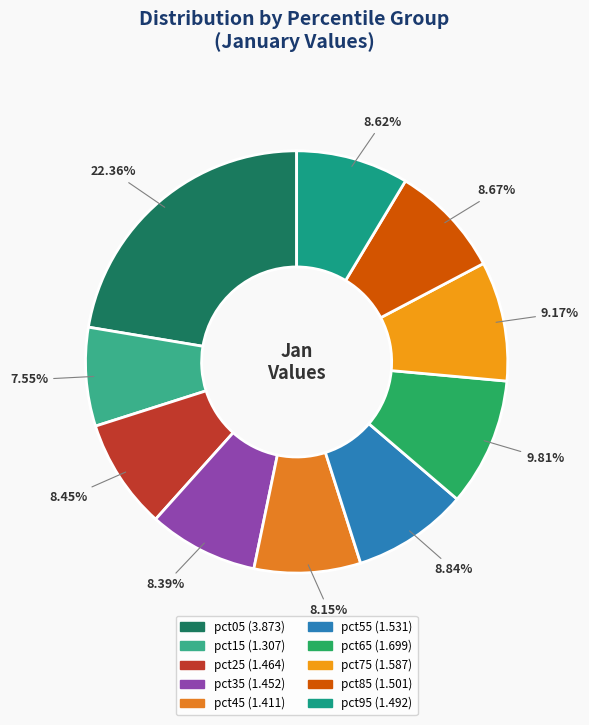

Do pct25 and pct15 together represent more than half of the pie?

No